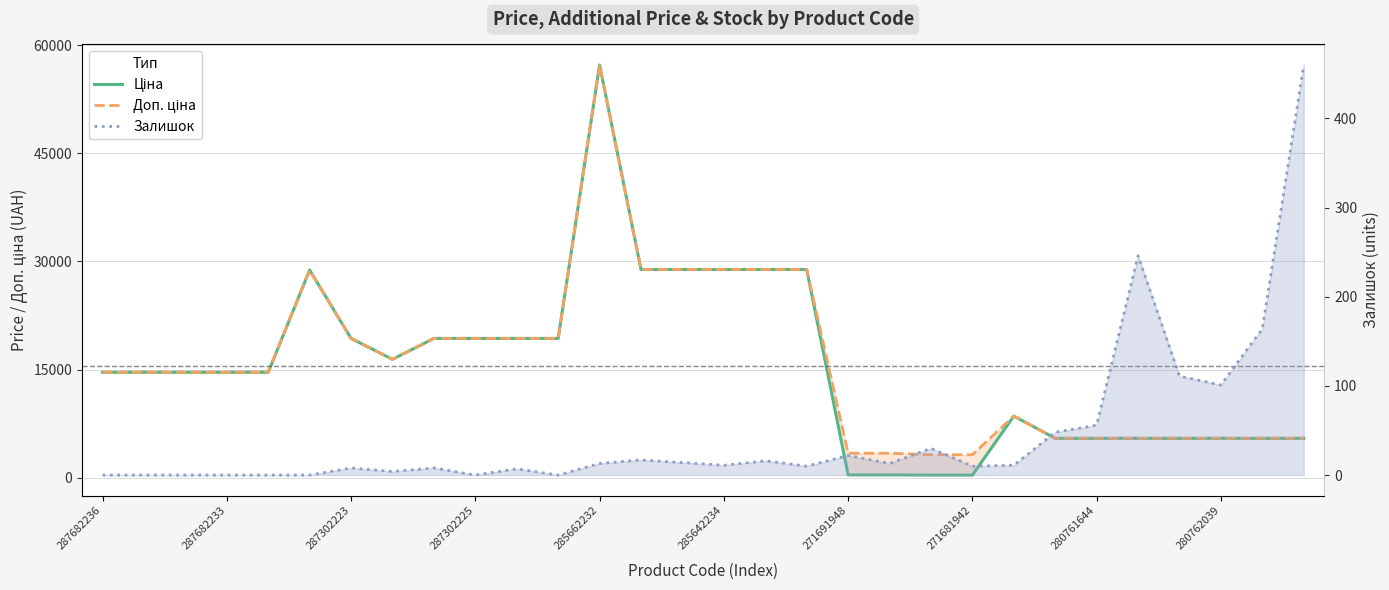

Count the number of data series in this chart.

3